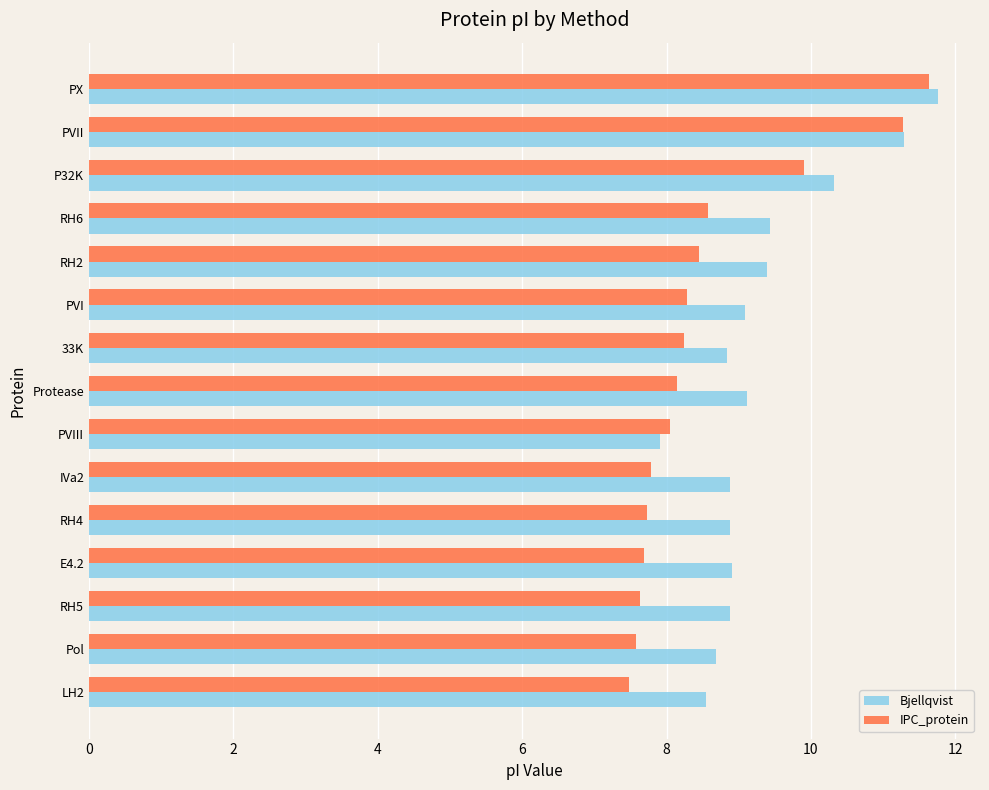

List the series in order of their overall mean, highest first.

Bjellqvist, IPC_protein